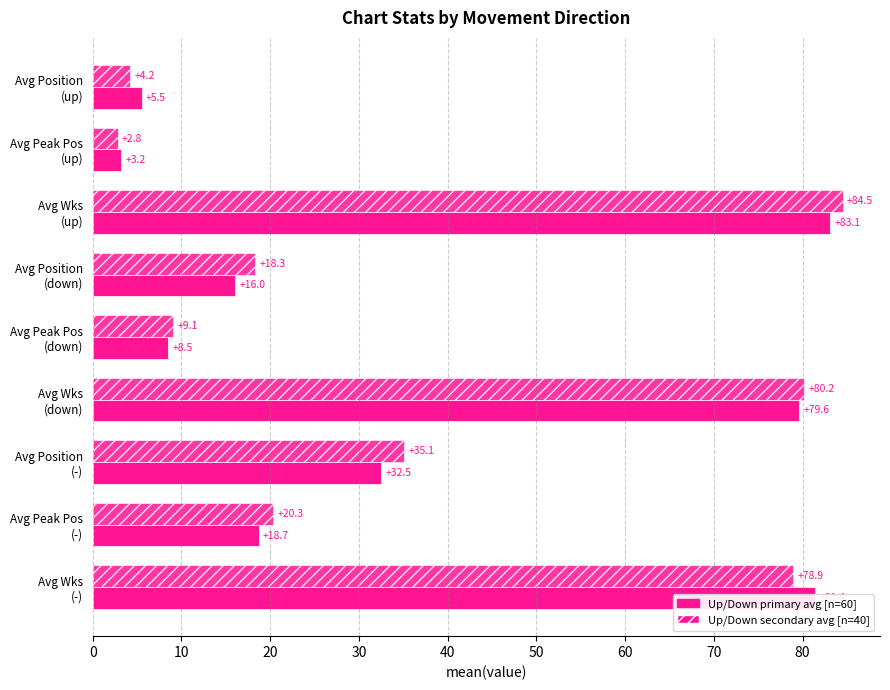

How many categories are shown in the chart?

9